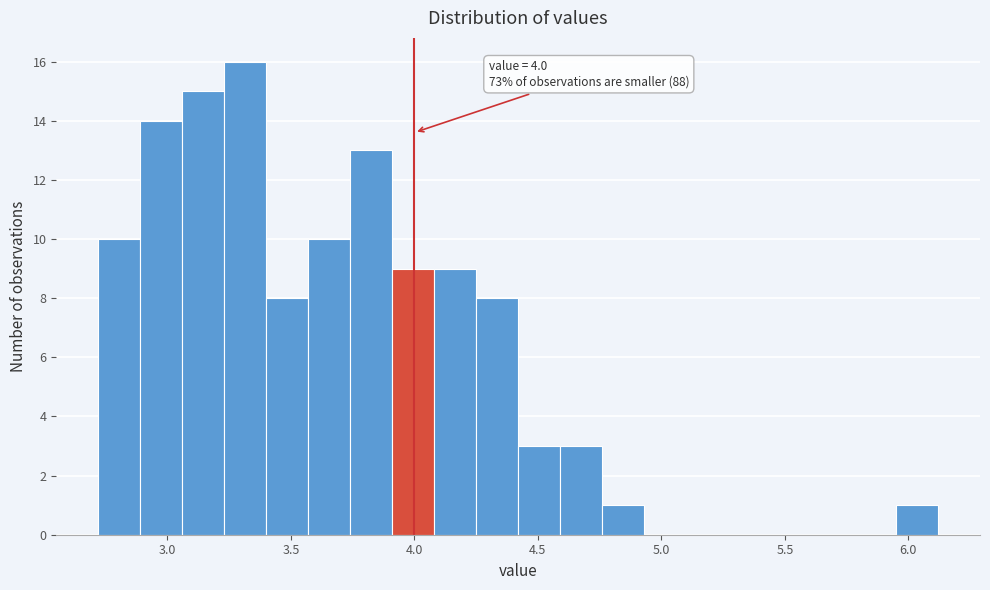

Read against the x-axis, roughly where is the centre of the tallest bar?

3.30